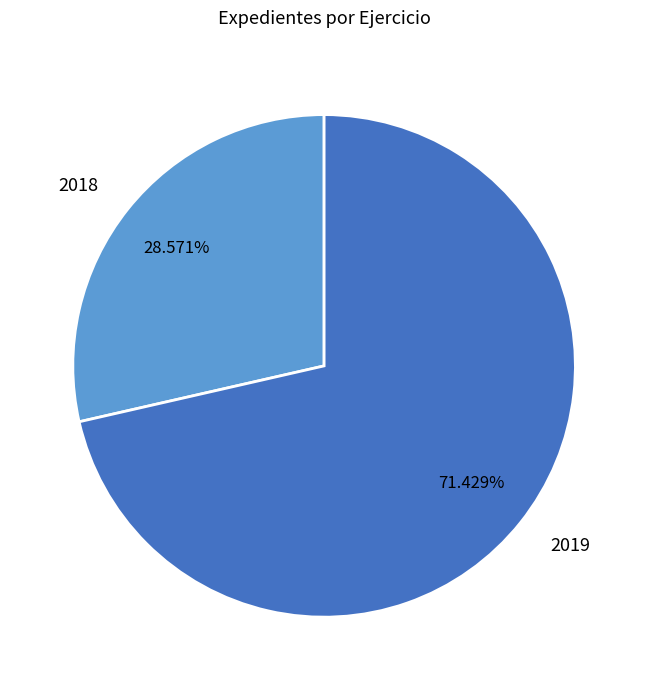

Does any single category account for the majority?

Yes